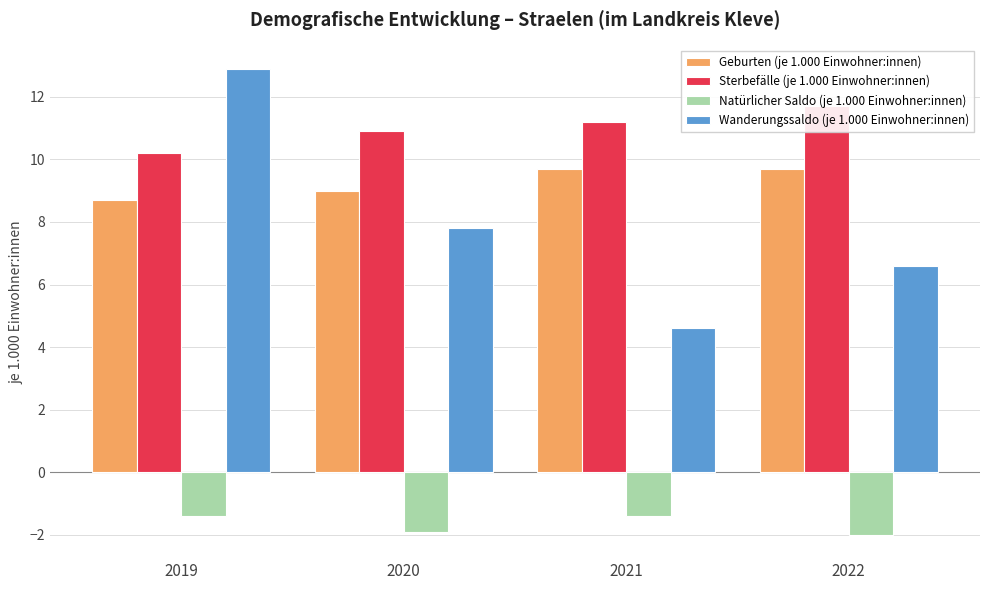

Reading left to right, extract all data points from this chart.

Geburten (je 1.000 Einwohner:innen): 2019=8.7	2020=9.0	2021=9.7	2022=9.7
Sterbefälle (je 1.000 Einwohner:innen): 2019=10.2	2020=10.9	2021=11.2	2022=11.7
Natürlicher Saldo (je 1.000 Einwohner:innen): 2019=-1.4	2020=-1.9	2021=-1.4	2022=-2.0
Wanderungssaldo (je 1.000 Einwohner:innen): 2019=12.9	2020=7.8	2021=4.6	2022=6.6